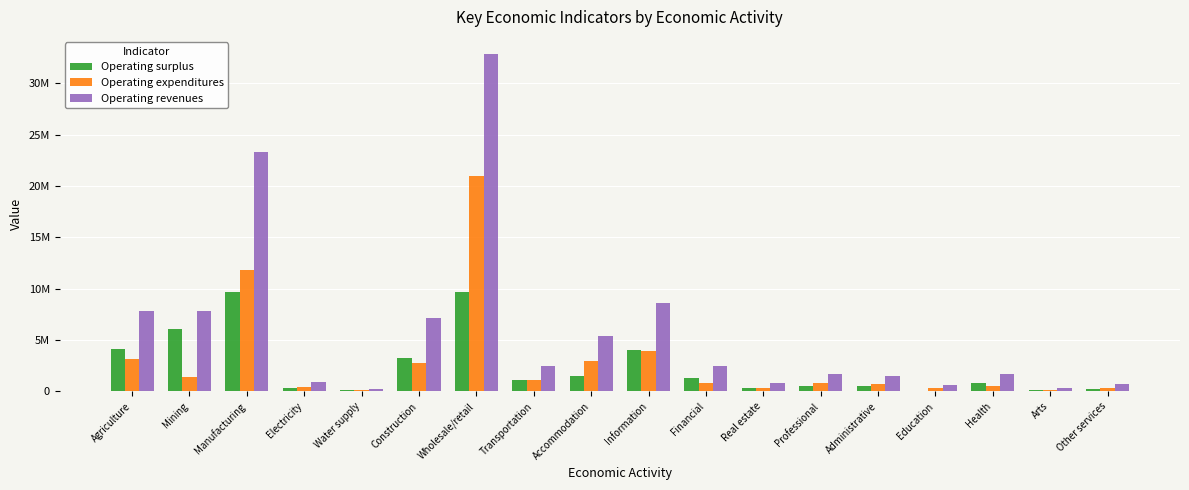

What is the highest value of the Operating revenues series?

32879003